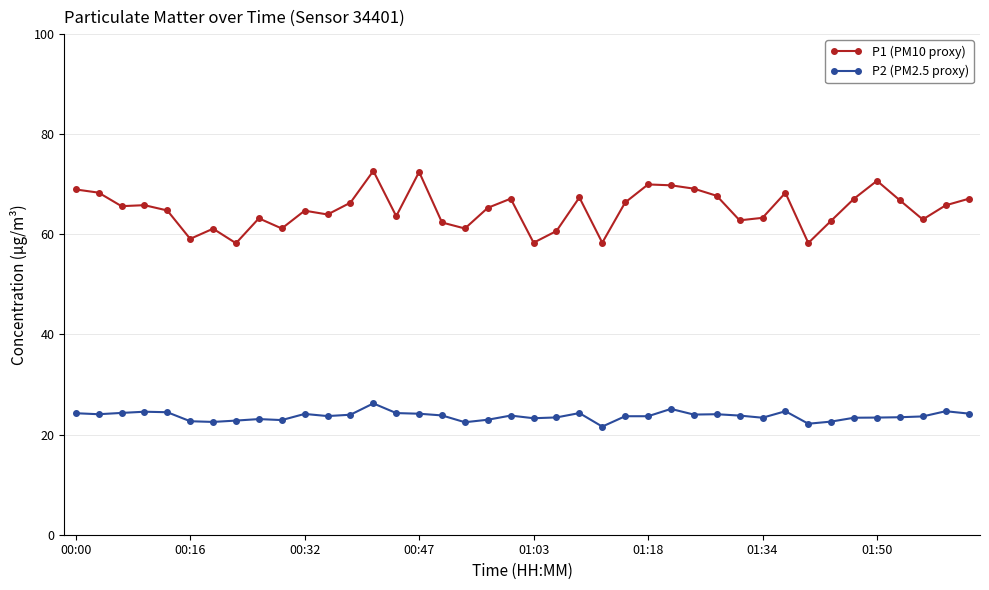

What is the smallest value displayed?

21.6